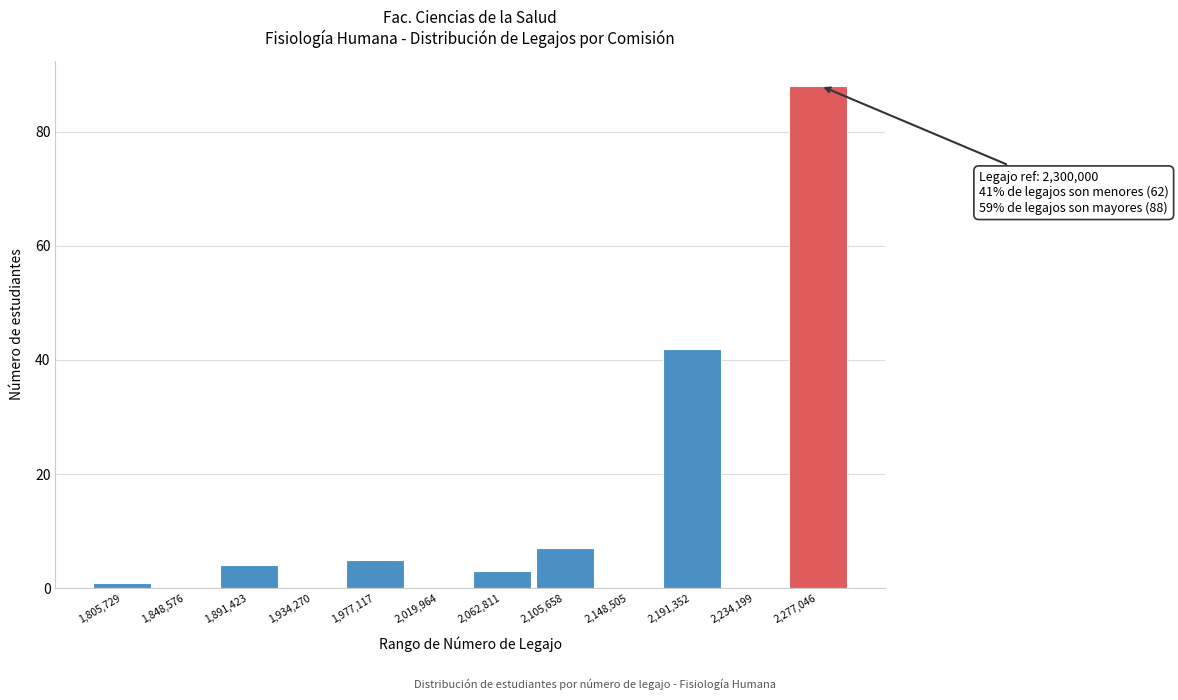

Reading left to right, extract all data points from this chart.

1,805,729=1	1,848,576=0	1,891,423=4	1,934,270=0	1,977,117=5	2,019,964=0	2,062,811=3	2,105,658=7	2,148,505=0	2,191,352=42	2,234,199=0	2,277,046=88